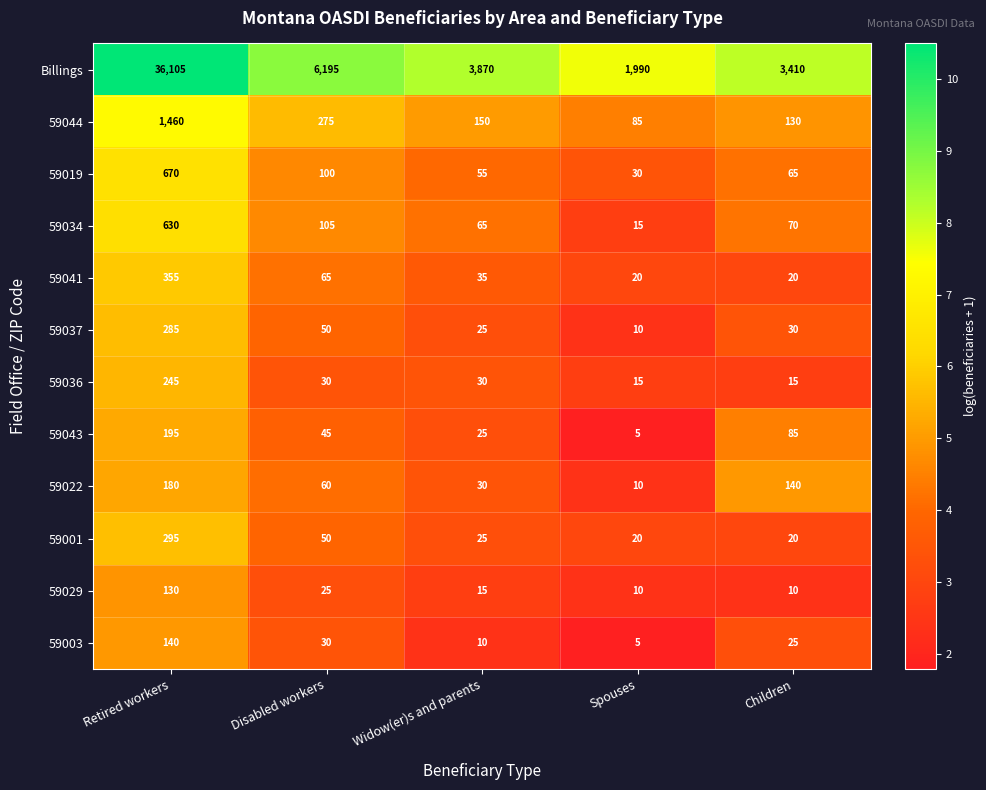

What is the difference between the second highest and second lowest values in the 59044 series?

145